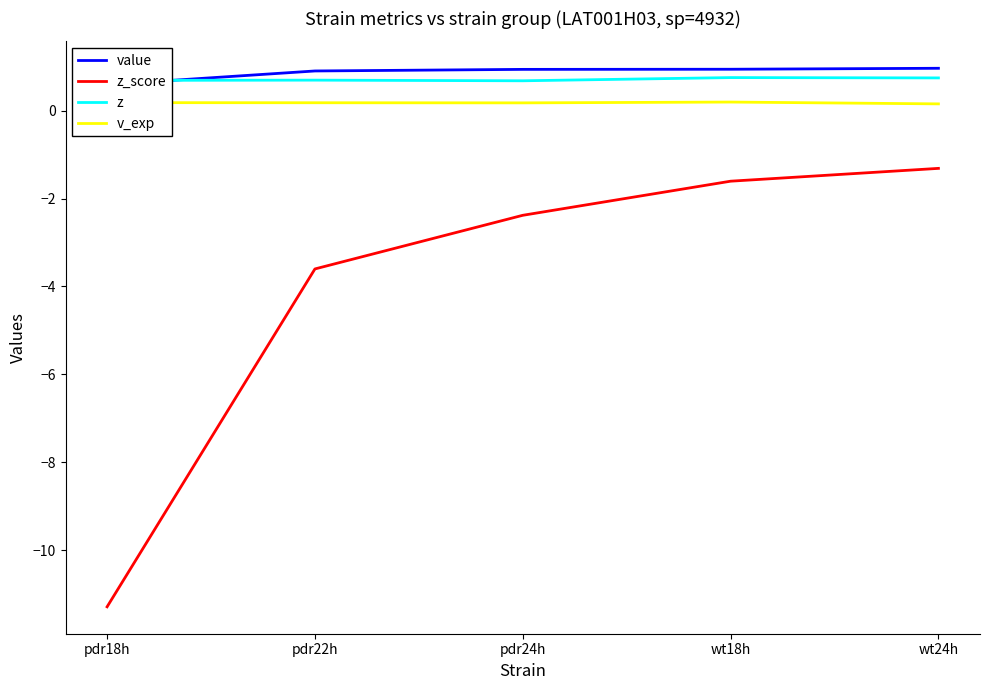

Is the value of value at pdr18h greater than the value of z at wt18h?

No